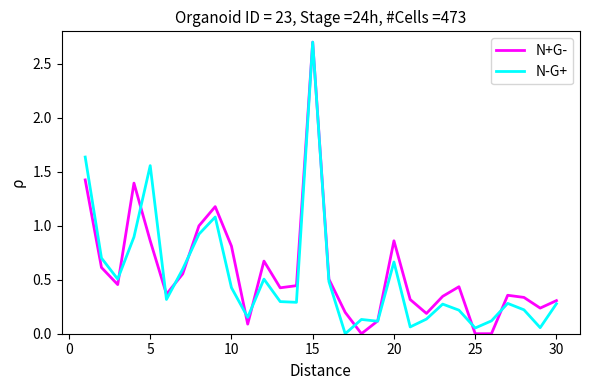

Count the number of data series in this chart.

2